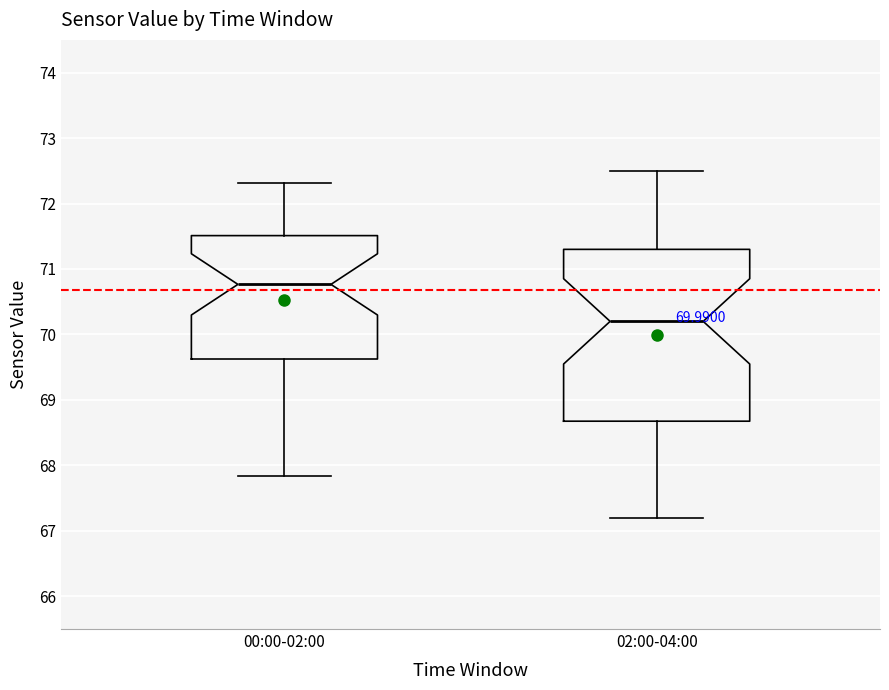

Which box has the lowest median line?

02:00-04:00